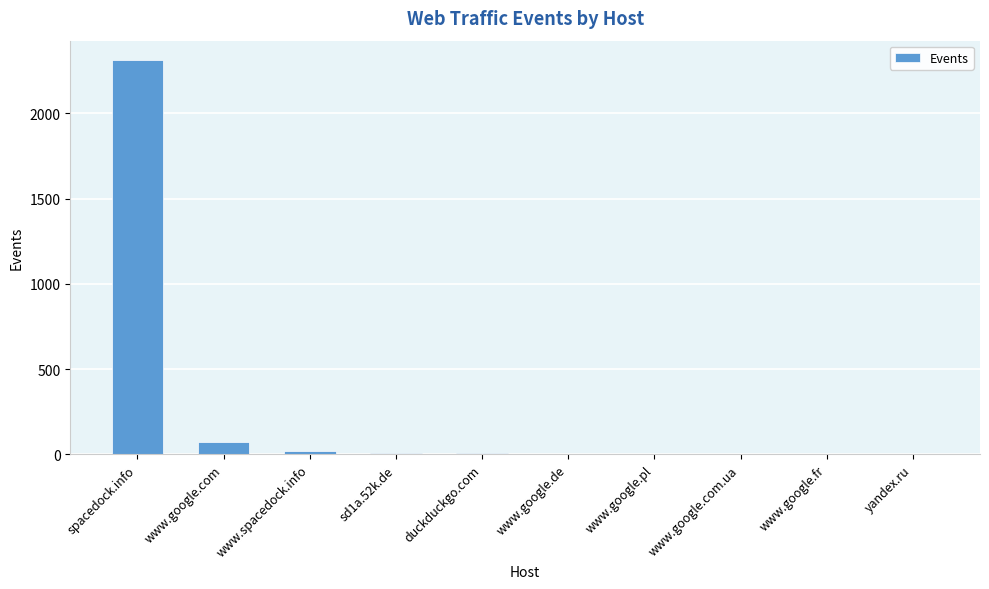

What is the greatest value displayed?

2310